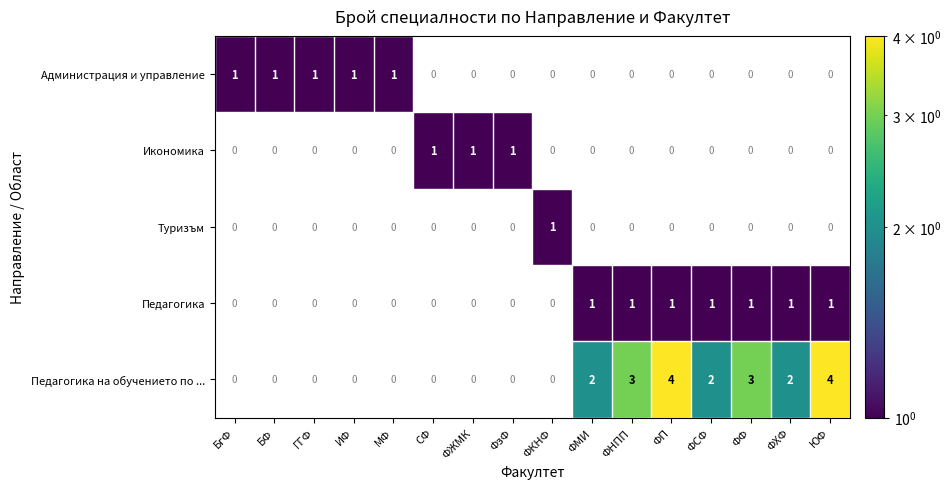

The value of Администрация и управление at ГГФ is 1. True or false?

True